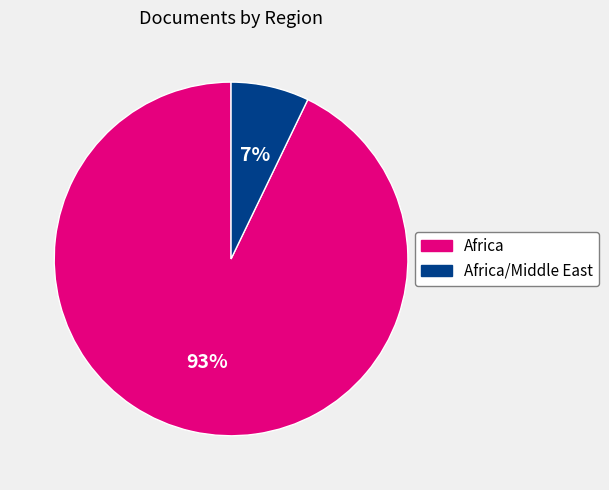

To the nearest percent, what is the difference between the largest and smallest slice percentages?

86%